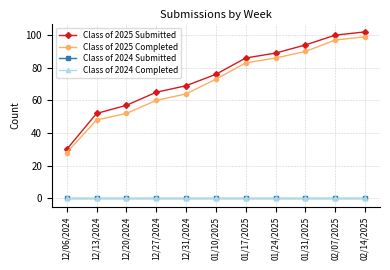

Is this an area chart (filled region under the line)?

No